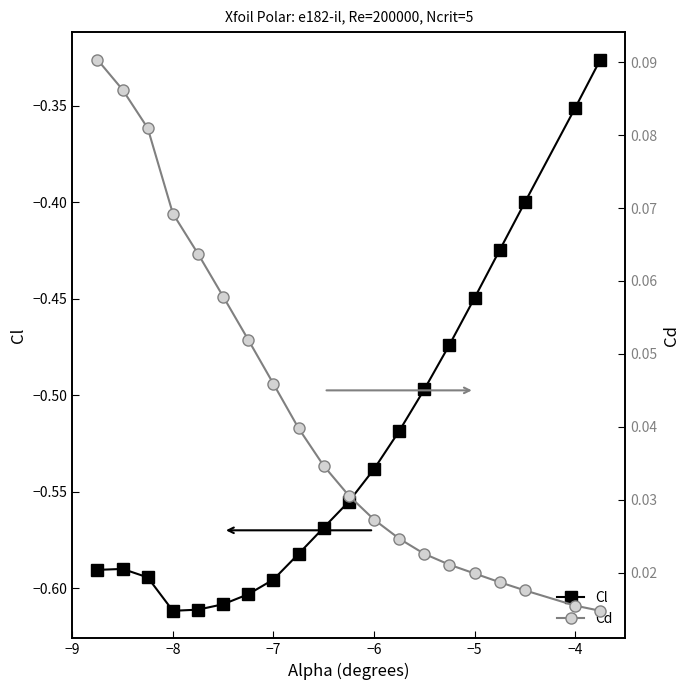

True or false: Cl has more than 1 interior local peaks.

False